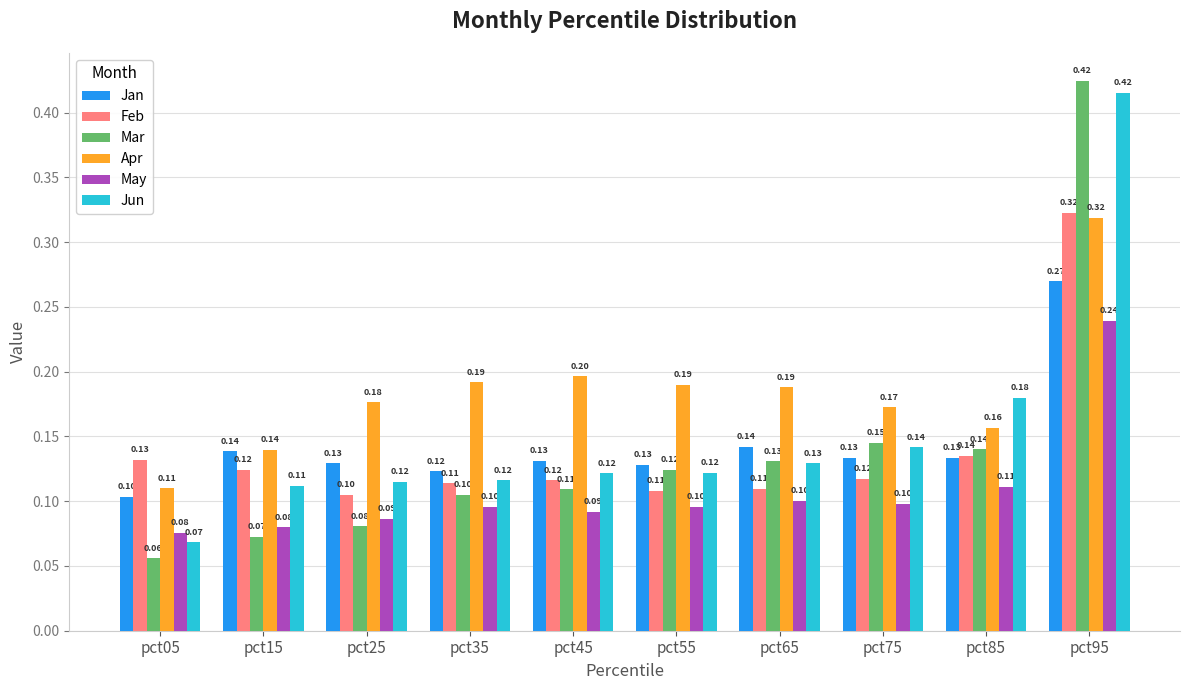

True or false: Apr has a value of 0.2 at pct15.

False